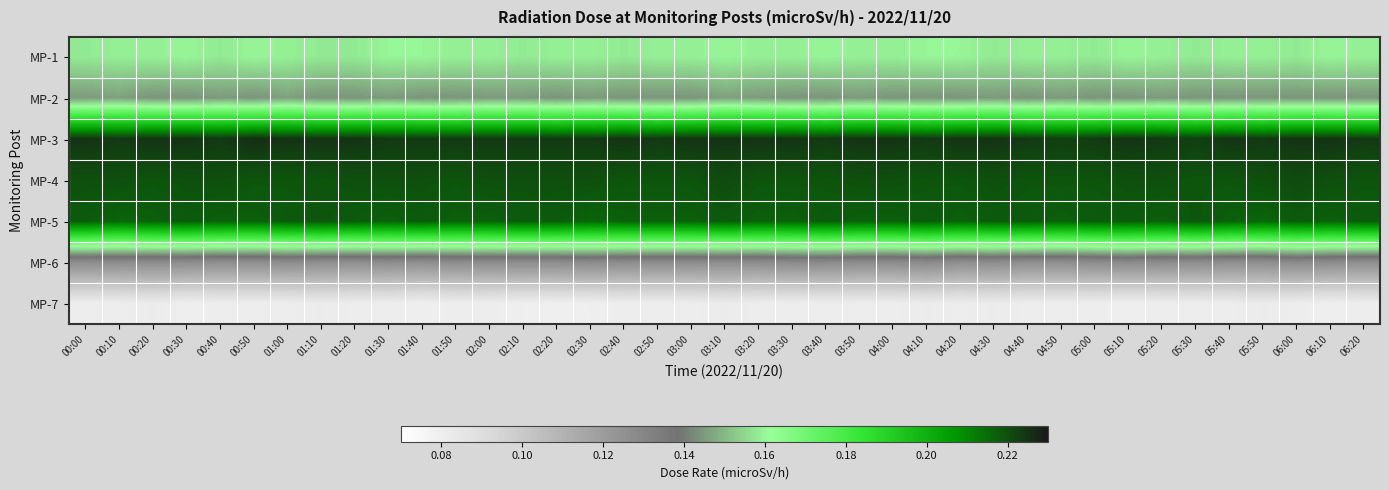

What is the total value across all series at 00:30?

1.2